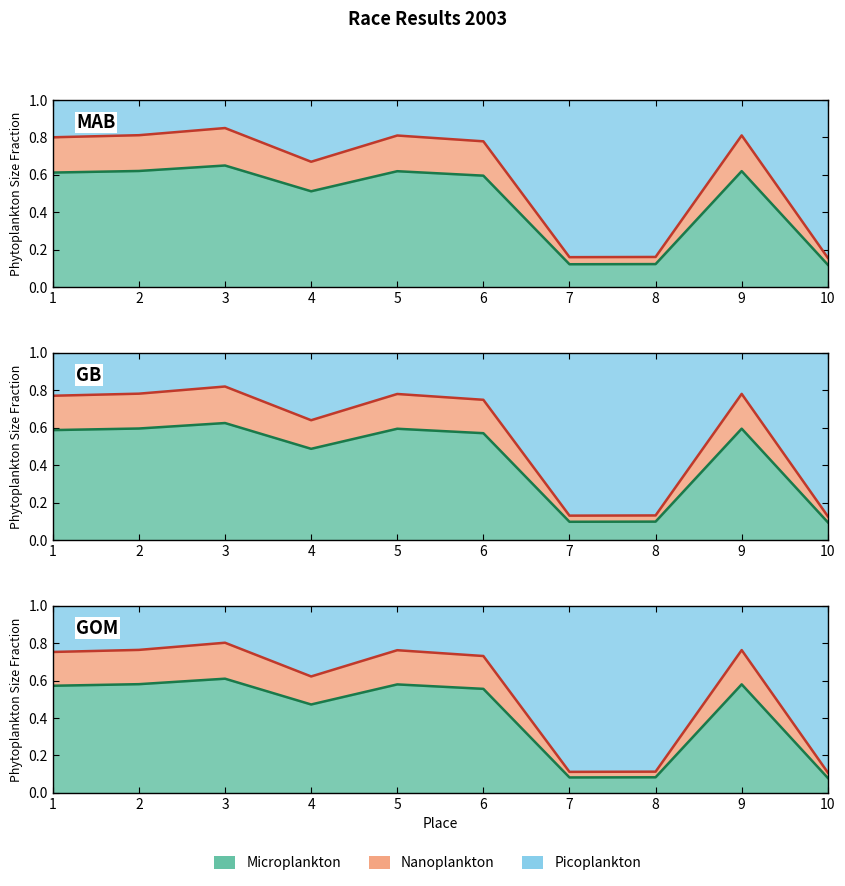

Between 1 and 3, which is larger?

3